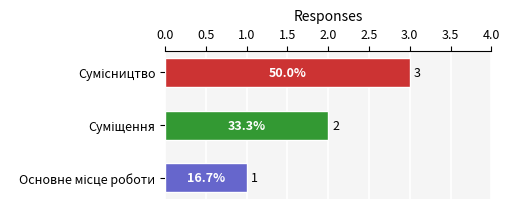

What is the greatest value displayed?

3